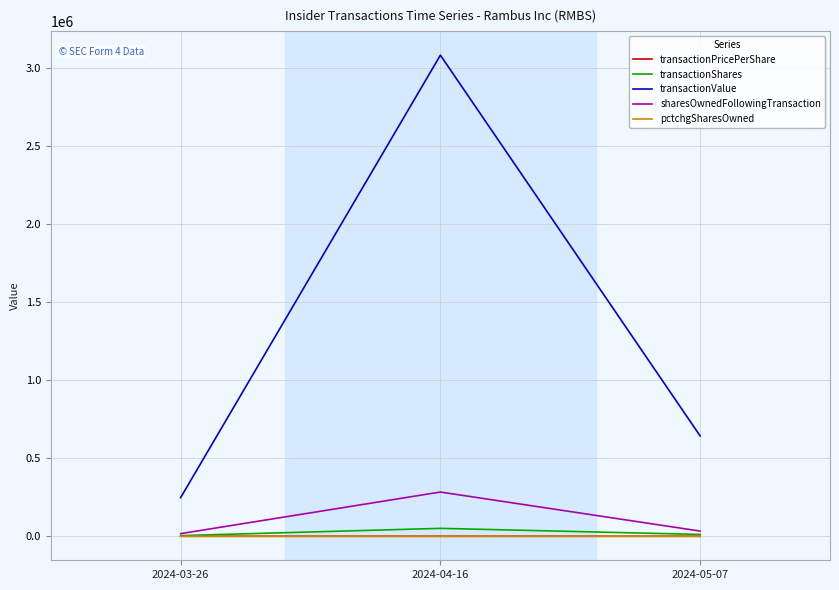

At which category is the sum across all series the highest?

2024-04-16